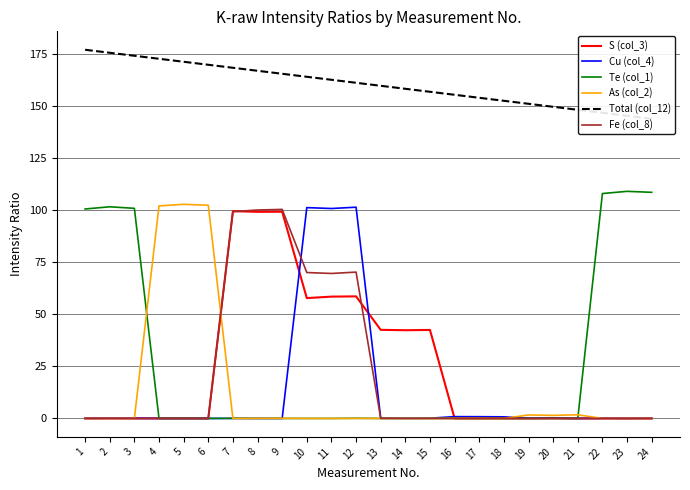

What is the difference between the highest and lowest values at 1?

177.2